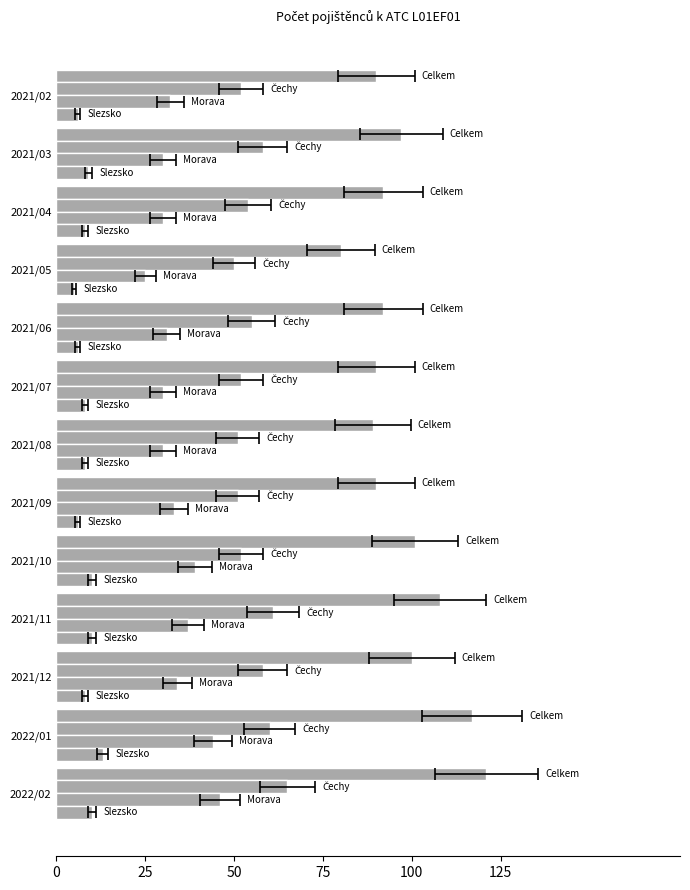

Reading right to left, extract all data points from this chart.

Celkem: 121	117	100	108	101	90	89	90	92	80	92	97	90
Čechy: 65	60	58	61	52	51	51	52	55	50	54	58	52
Morava: 46	44	34	37	39	33	30	30	31	25	30	30	32
Slezsko: 10	13	8	10	10	6	8	8	6	5	8	9	6